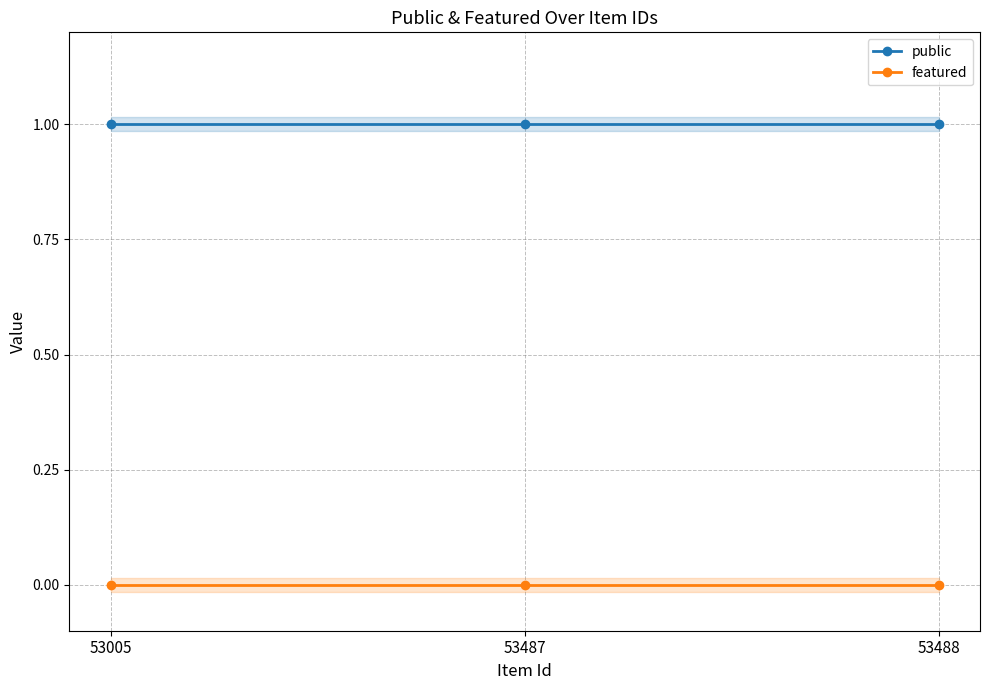

What is the approximate value of public at 53005?

1